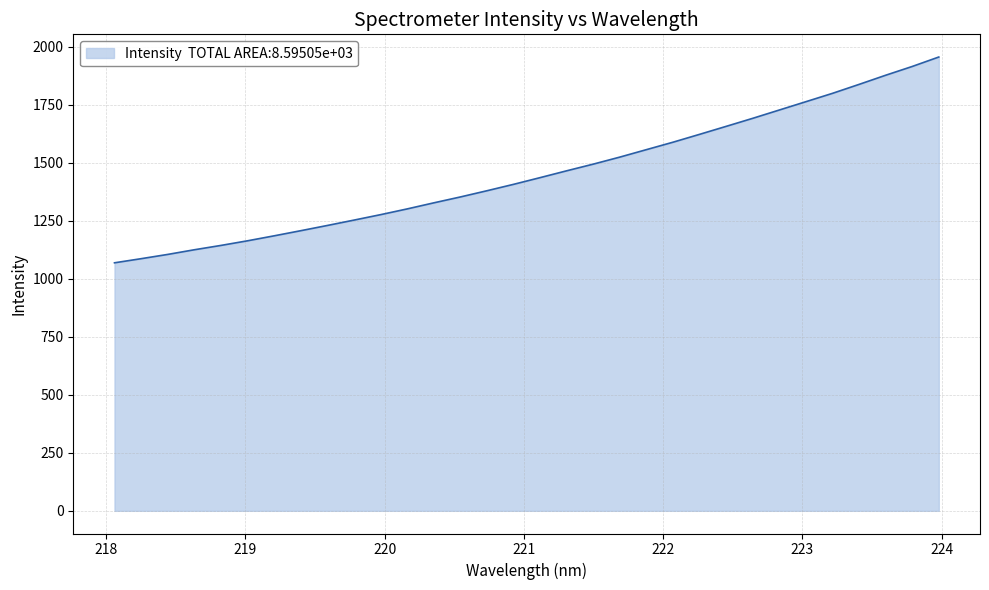

What is the difference between the maximum and minimum values?

886.8